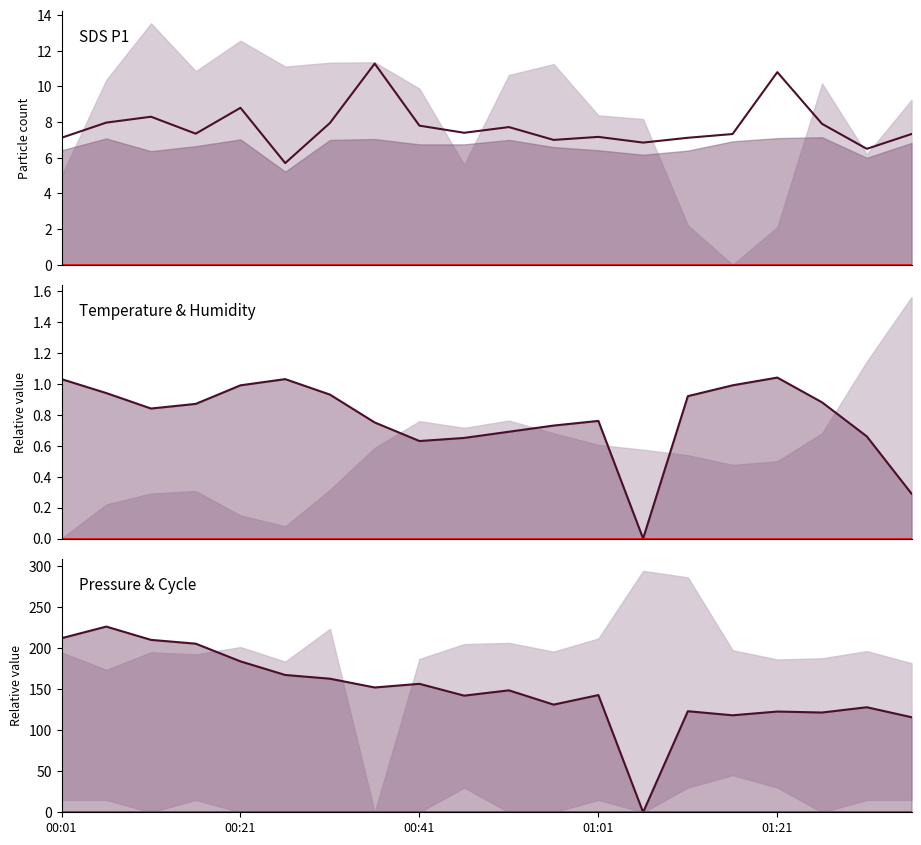

Reading right to left, what are all the values shown in this chart?

SDS_P1: 7.3	6.5	7.9	10.8	7.3	7.1	6.8	7.2	7.0	7.7	7.4	7.8	11.3	8.0	5.7	8.8	7.3	8.3	8.0	7.1
BME280 Temperature: 0.3	0.7	0.9	1.0	1.0	0.9	0.0	0.8	0.7	0.7	0.6	0.6	0.8	0.9	1.0	1.0	0.9	0.8	0.9	1.0
BME280 Pressure: 116.0	128.1	121.7	122.9	118.3	123.3	0.0	143.0	131.3	148.8	142.3	156.7	152.2	162.9	167.5	184.1	205.7	210.3	226.5	212.4